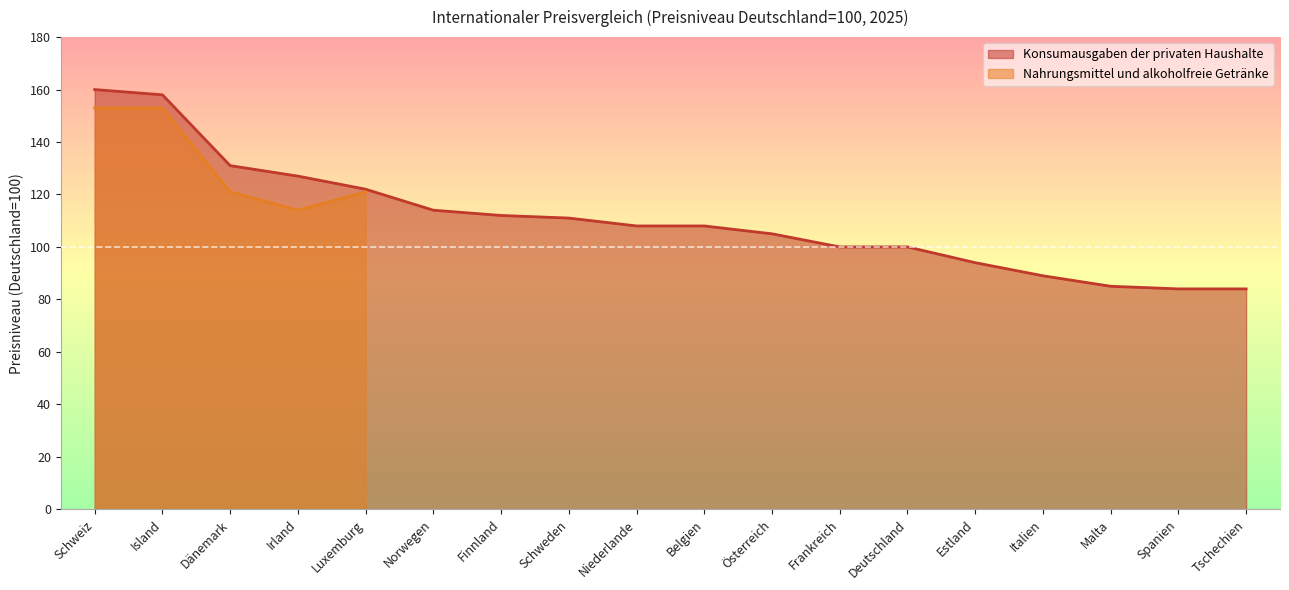

True or false: the data has more than 0 interior local peaks.

False